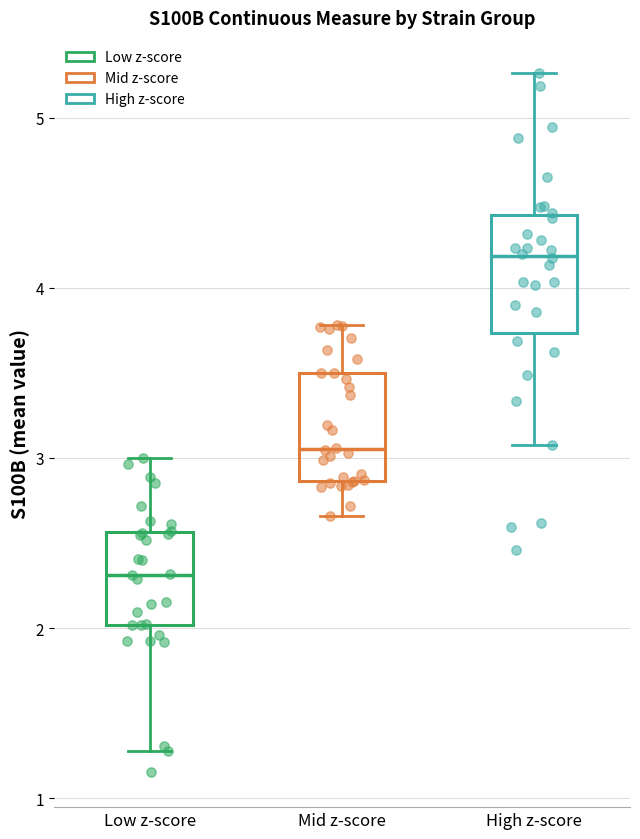

Reading left to right, transcribe this box plot: for each box, give where its median line is, the range the box spans, and where its two whiskers end, as read against the y-axis. The values are not printed on the chart, so give them approximately, as read against the axis.

Low z-score: median 2.3, box 2.0 to 2.6, whiskers 1.3 to 3.0
Mid z-score: median 3.1, box 2.9 to 3.5, whiskers 2.7 to 3.8
High z-score: median 4.2, box 3.7 to 4.4, whiskers 3.1 to 5.3